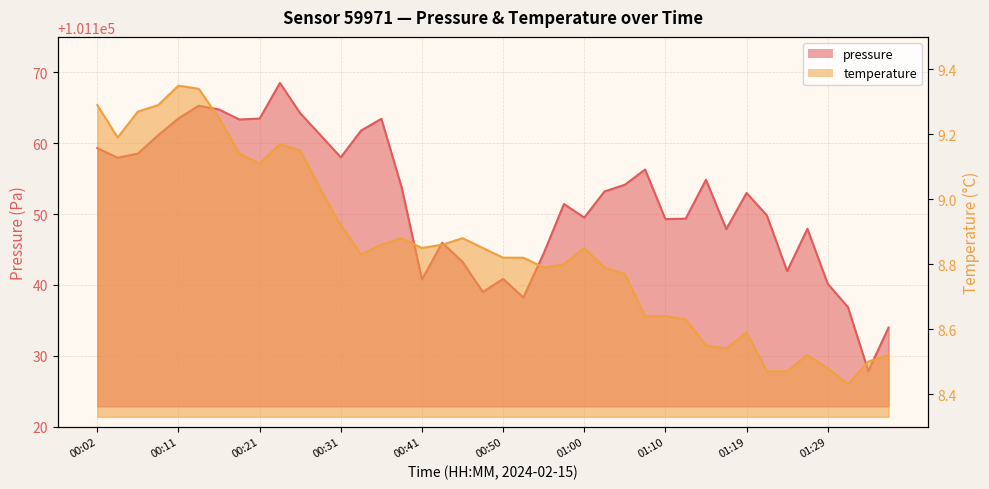

Is it true that temperature equals 15.6 at 00:41?

False